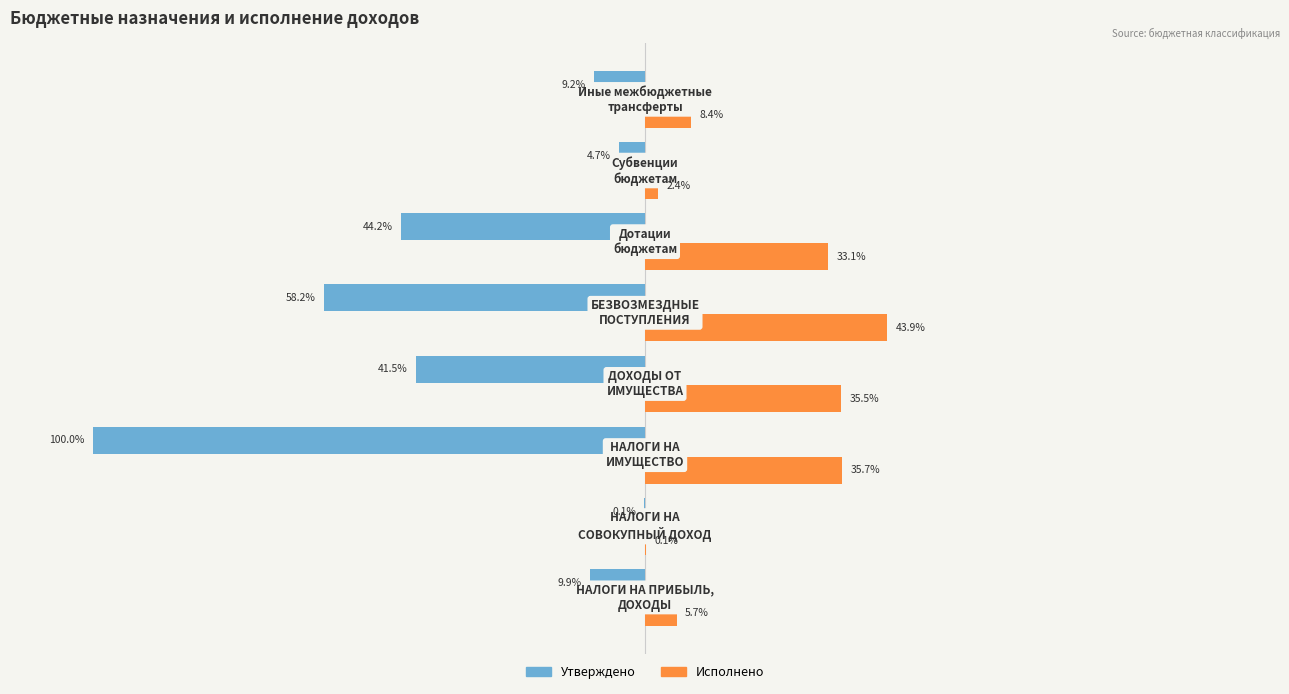

Which series has the largest total across all categories?

Исполнено